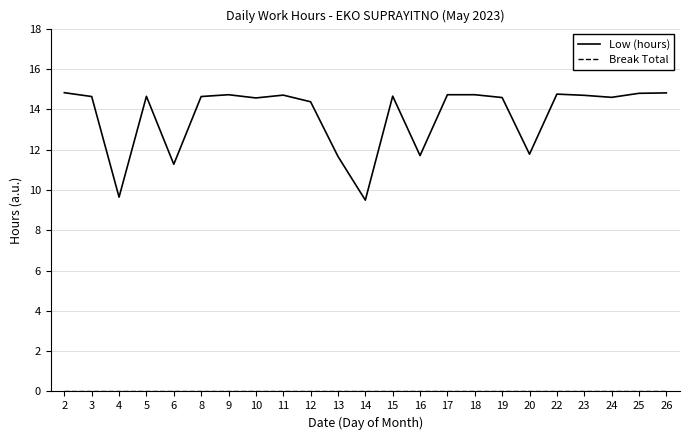

The Low (hours) series shows 14.8 at 25. True or false?

True